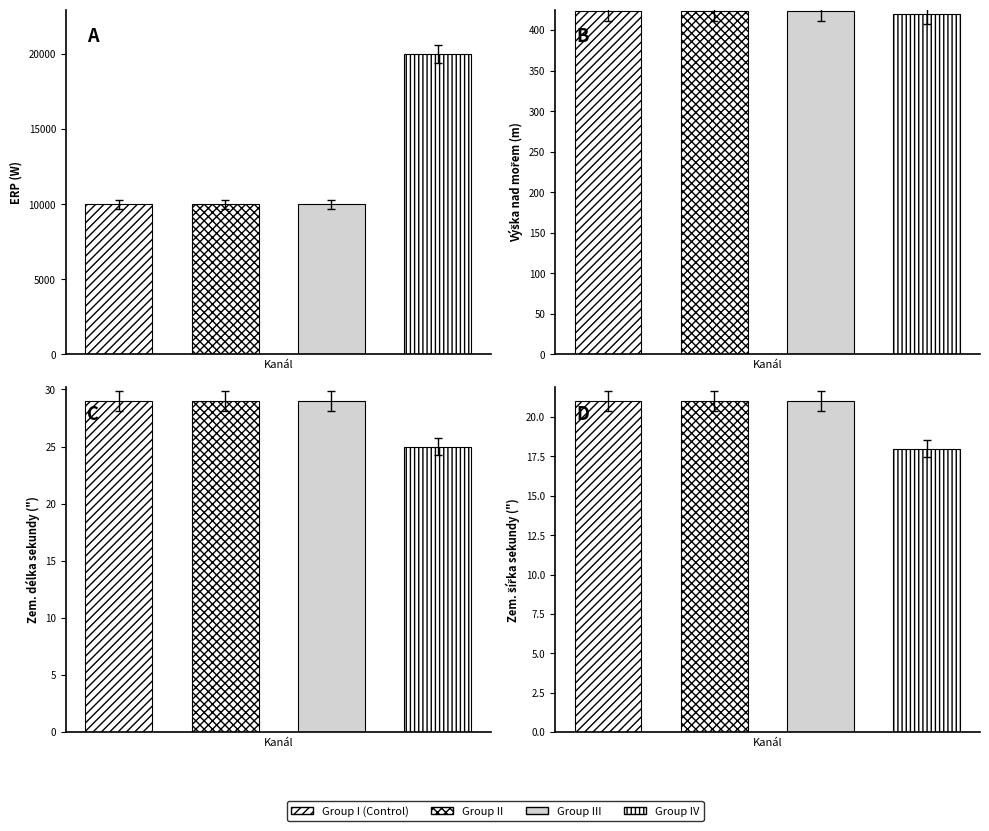

Between 40 and 26, which is larger?

40